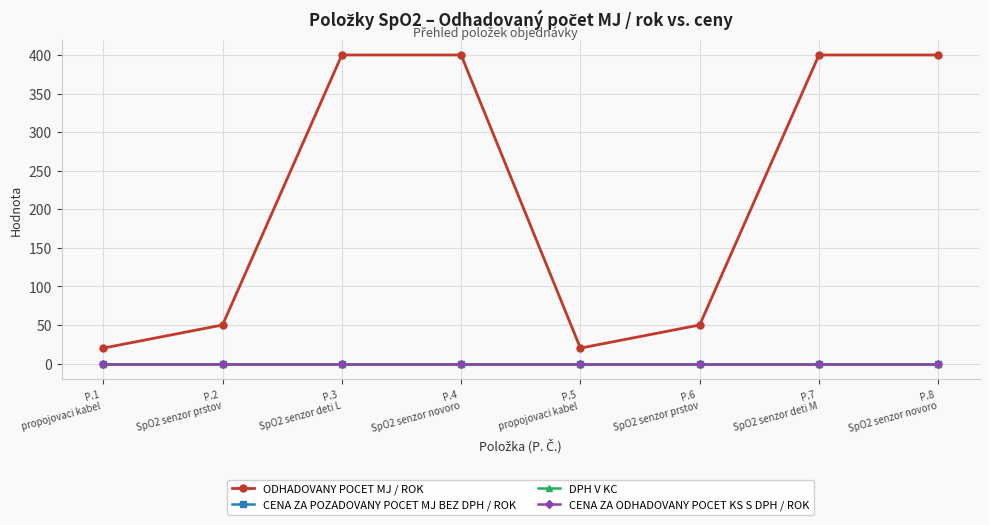

Rank the series at P.1
propojovaci kabel  from lowest to highest value.

CENA ZA POZADOVANY POCET MJ BEZ DPH / ROK, DPH V KC, CENA ZA ODHADOVANY POCET KS S DPH / ROK, ODHADOVANY POCET MJ / ROK